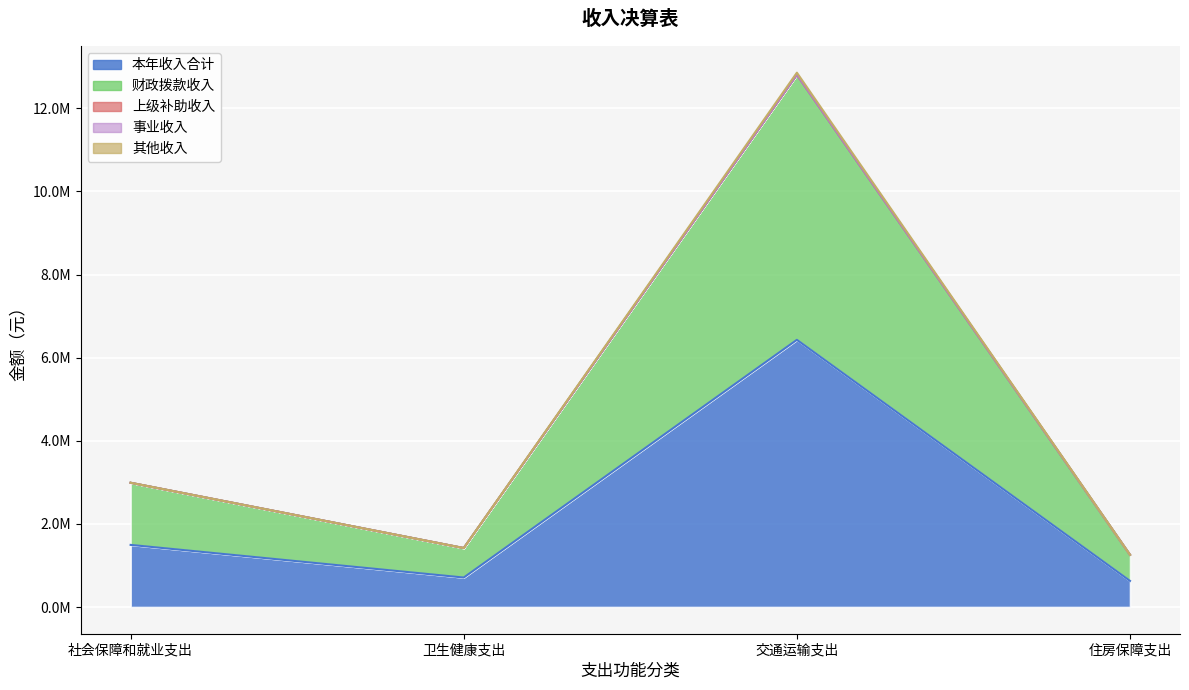

Between 卫生健康支出 and 住房保障支出, which is larger?

卫生健康支出